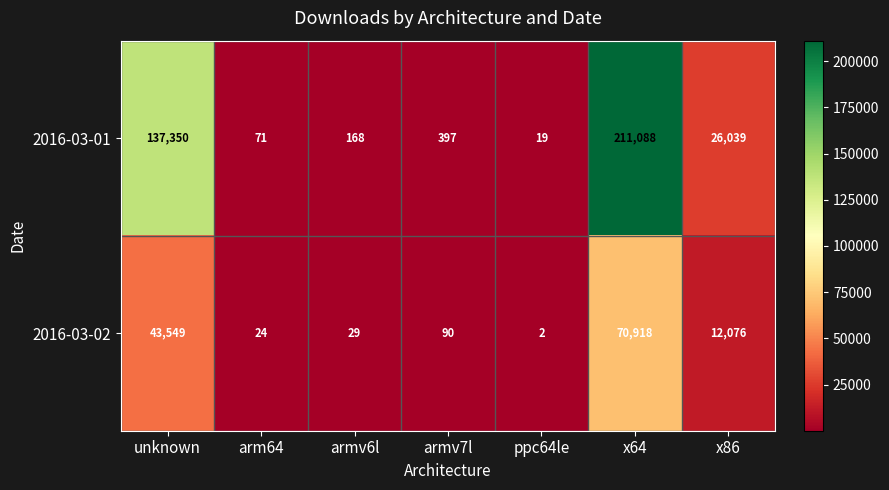

How many data points in 2016-03-02 are less than 90?

3